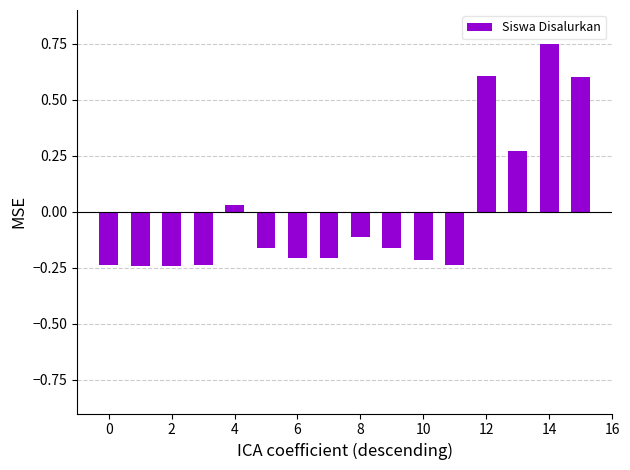

Count the number of categories in the chart.

16